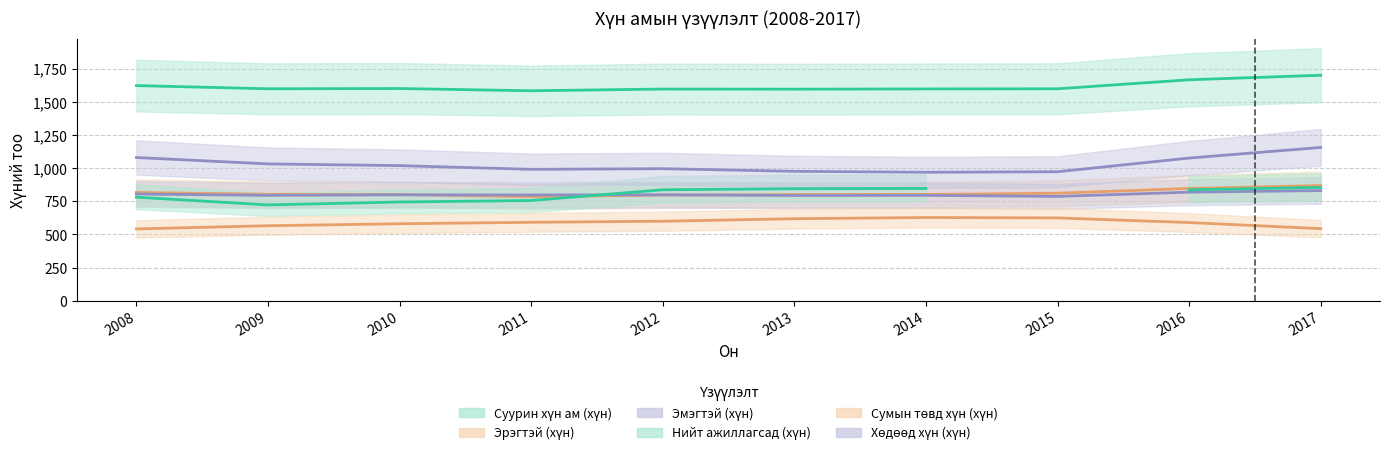

True or false: Эрэгтэй (хүн) has more than 1 interior local peaks.

False